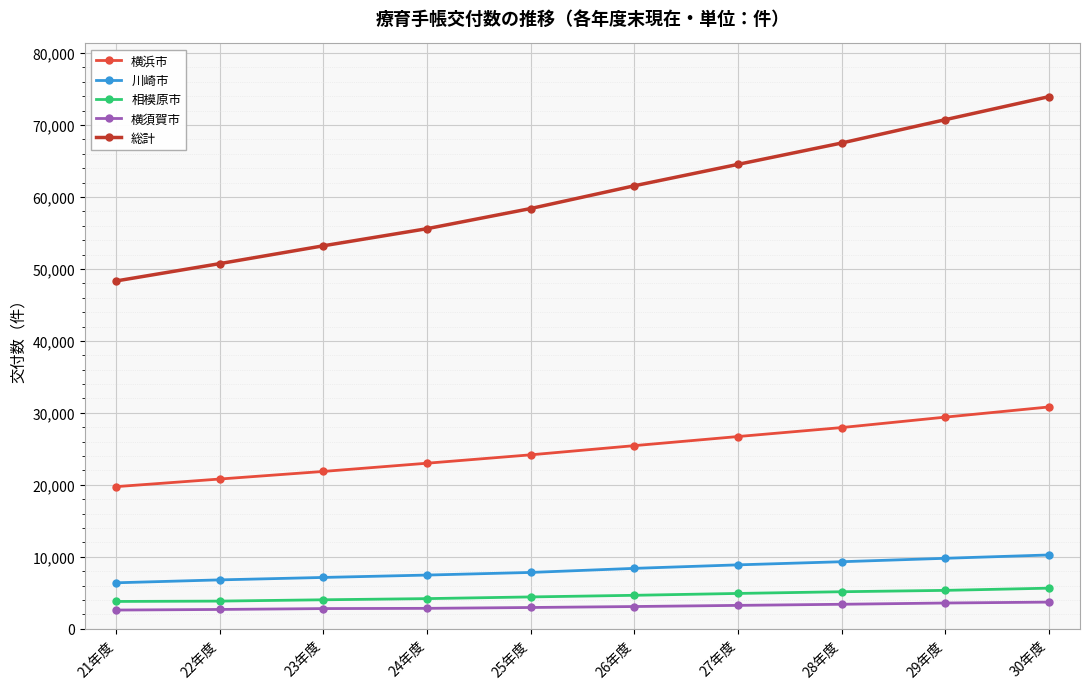

Which series has the largest range (max minus min)?

総計